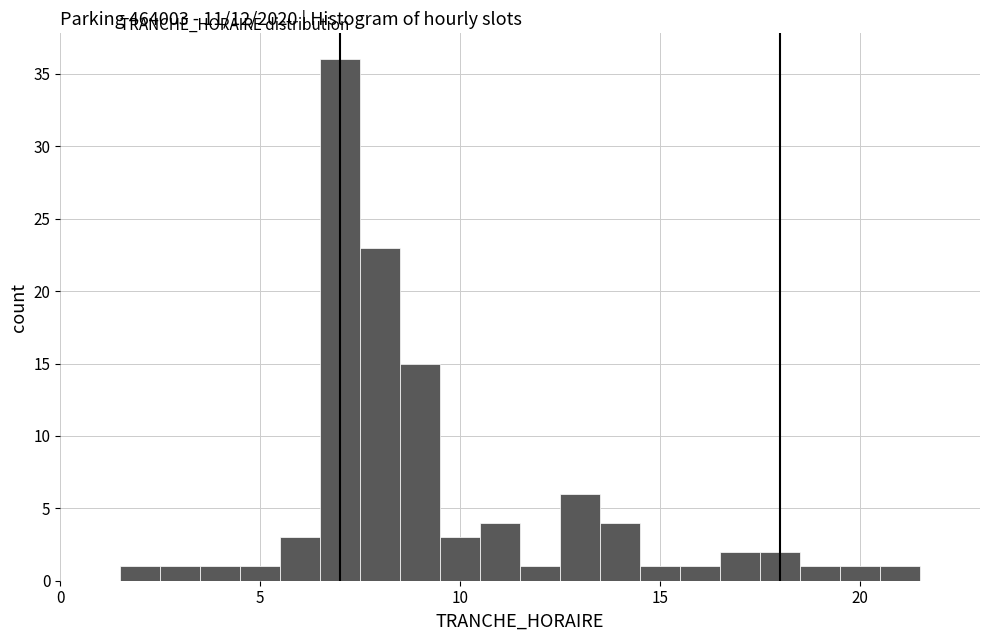

Around what value on the x-axis is the tallest bar? Give the approximate position of its centre, as read against the axis.

7.0